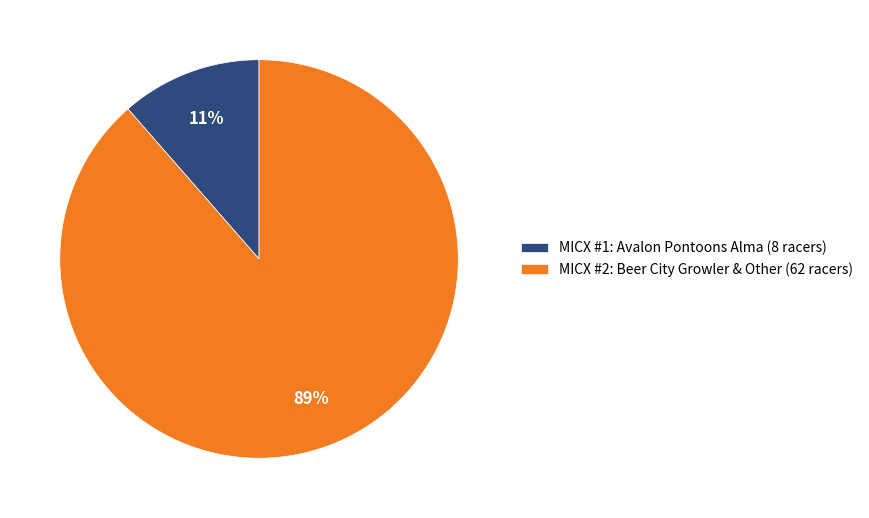

Is the sum of MICX #1: Avalon Pontoons Alma (8 racers) and MICX #2: Beer City Growler & Other (62 racers) greater than half?

Yes